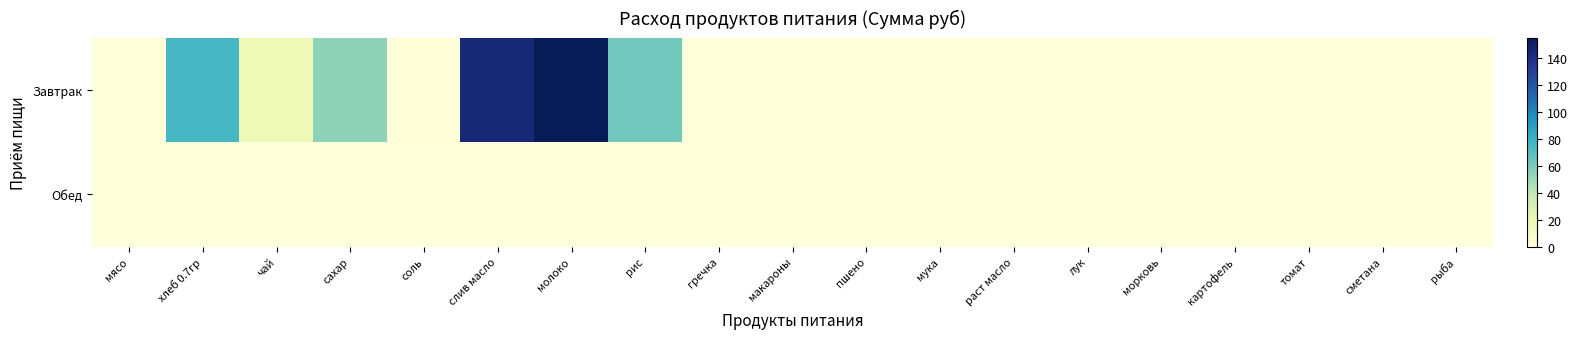

Count the number of categories in the chart.

19